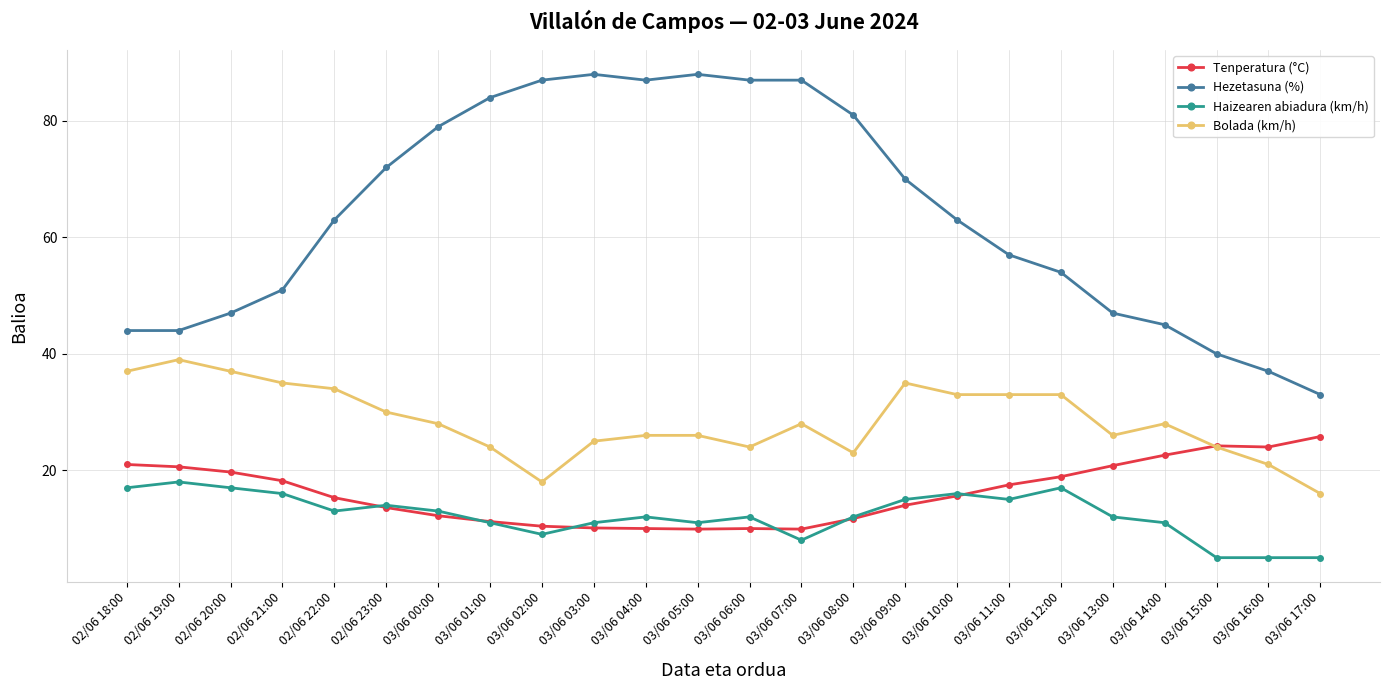

What is the value of the Hezetasuna (%) point at the 16th from the left?

70.0